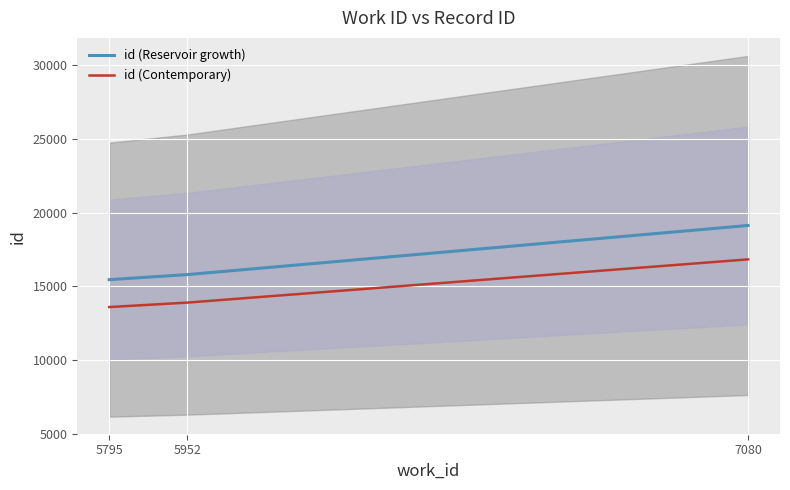

At which label is id (Reservoir growth) closest to 17291?

5952